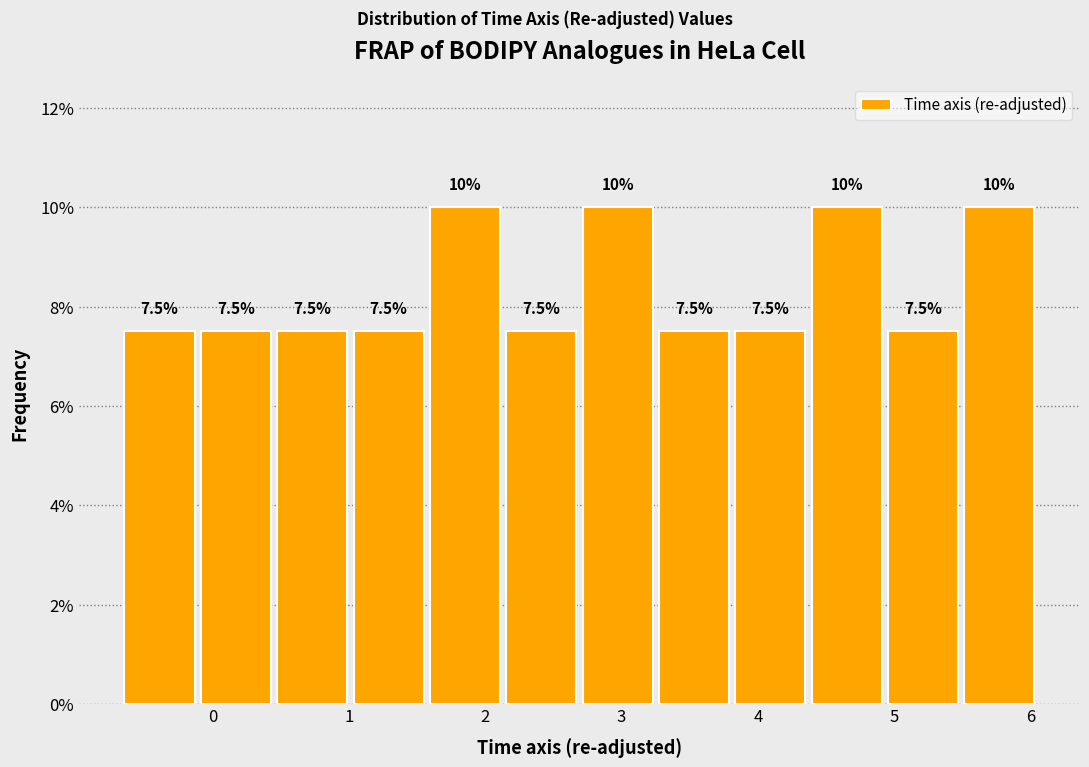

Reading left to right, list every bar in this chart as the range it spans on the x-axis followed by its height. The bar edges are not printed on the chart, so give them approximately, as read against the axis.

-0.7 to -0.1: 7.5
-0.1 to 0.4: 7.5
0.4 to 1.0: 7.5
1.0 to 1.6: 7.5
1.6 to 2.1: 10.0
2.1 to 2.7: 7.5
2.7 to 3.3: 10.0
3.3 to 3.8: 7.5
3.8 to 4.4: 7.5
4.4 to 4.9: 10.0
4.9 to 5.5: 7.5
5.5 to 6.1: 10.0